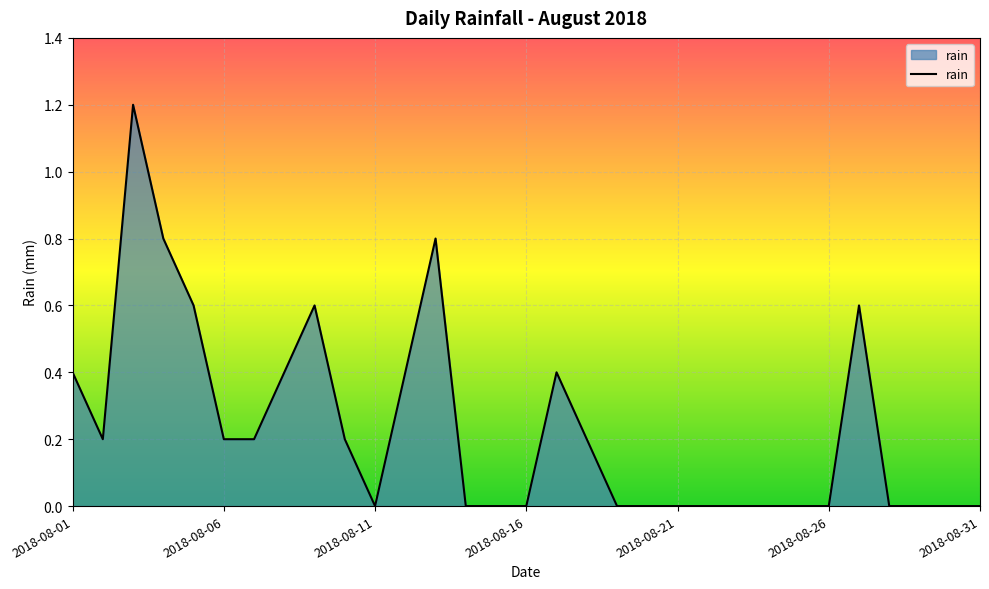

What is the greatest value displayed?

1.2